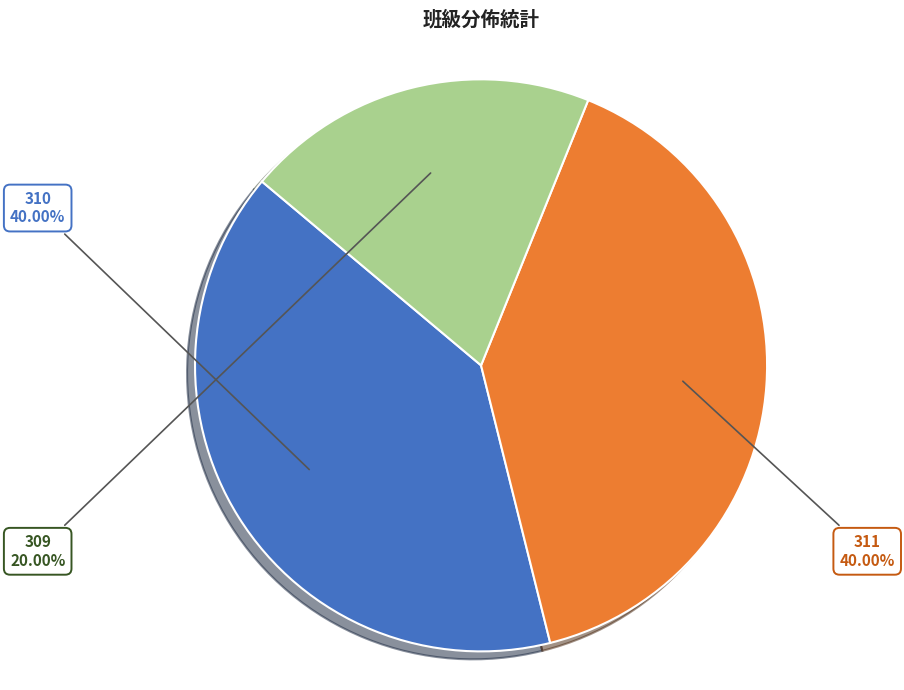

To the nearest percent, what portion does 310 represent?

40%